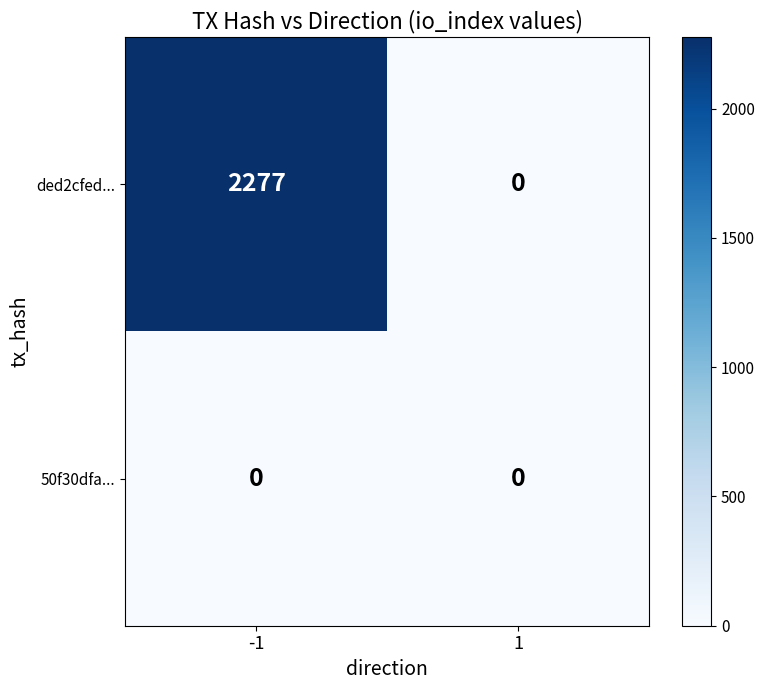

What is the difference between the ded2cfed... values at -1 and 1?

2277